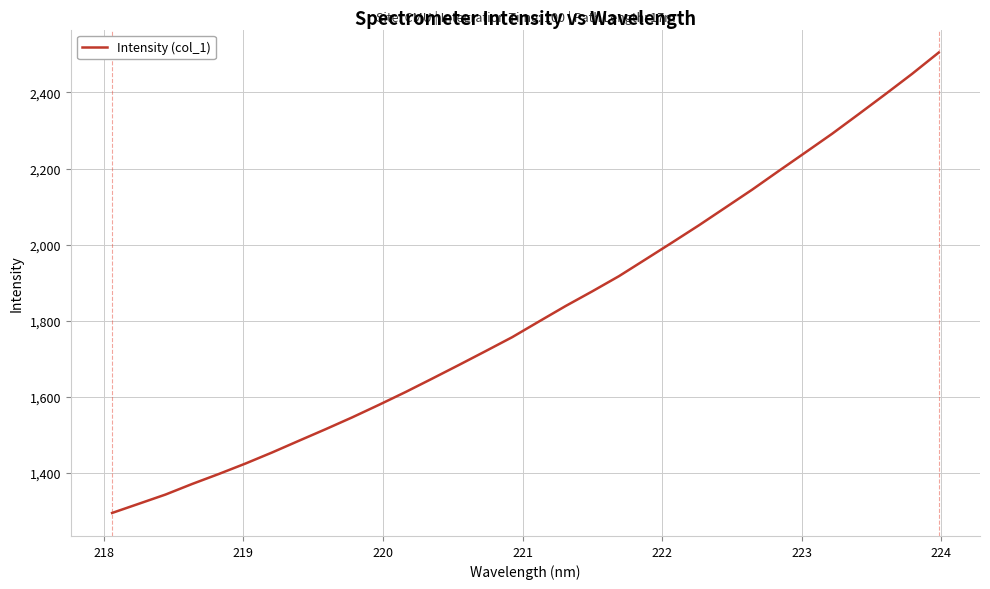

What is the difference between the maximum and minimum values?

1211.1